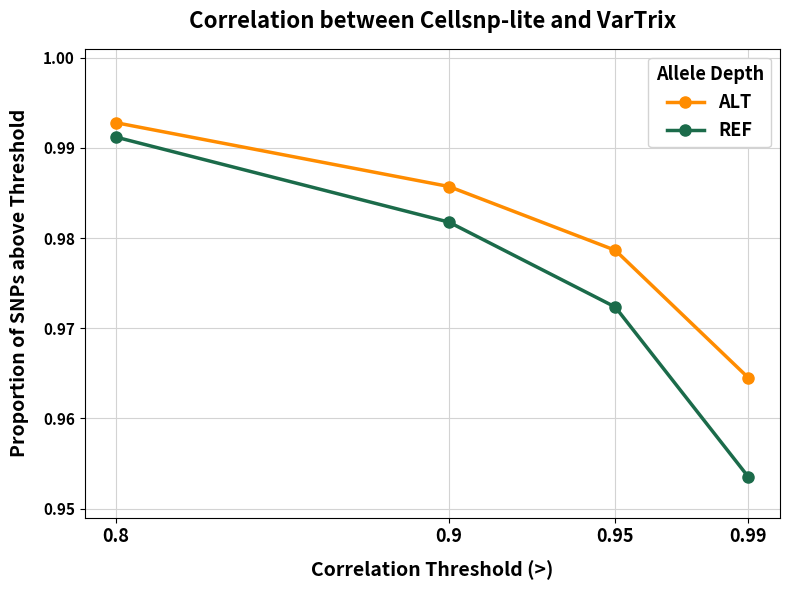

Does the chart have visible grid lines?

Yes